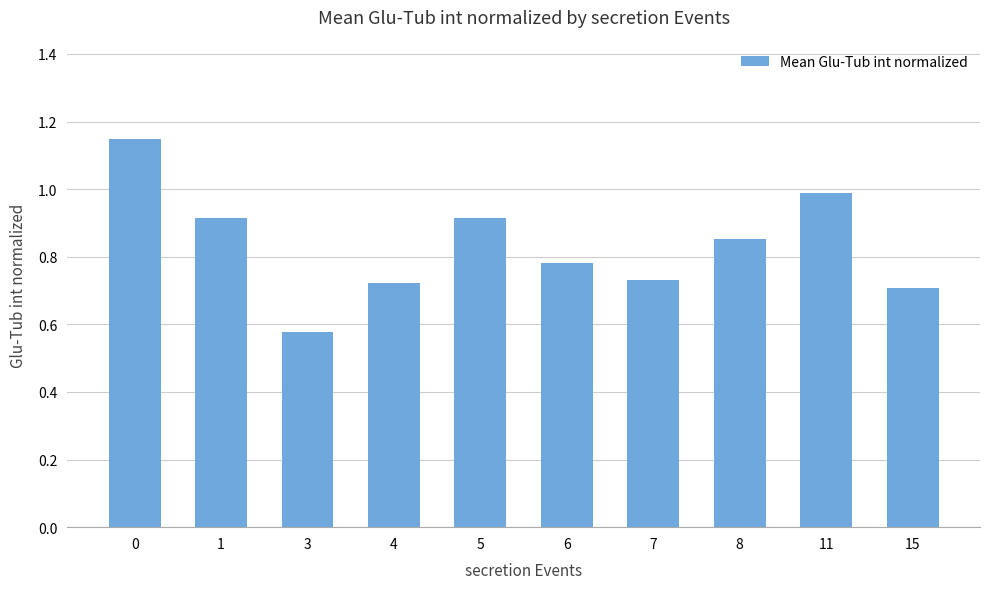

Does the chart contain stacked bars?

No